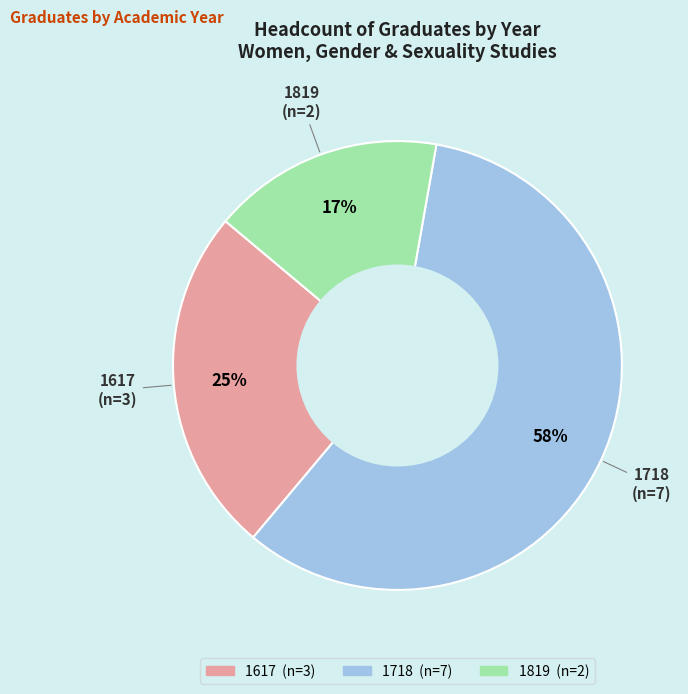

Rank the categories by value from highest to lowest.

1718, 1617, 1819